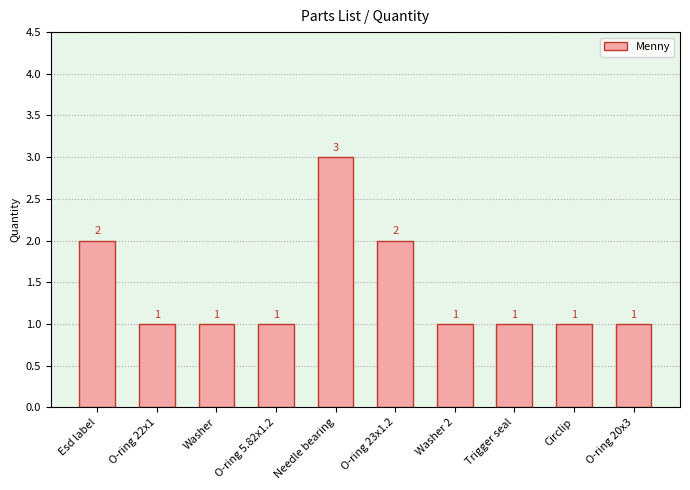

Reading right to left, transcribe all the data shown in this chart.

O-ring 20x3=1	Circlip=1	Trigger seal=1	Washer 2=1	O-ring 23x1.2=2	Needle bearing=3	O-ring 5.82x1.2=1	Washer=1	O-ring 22x1=1	Esd label=2